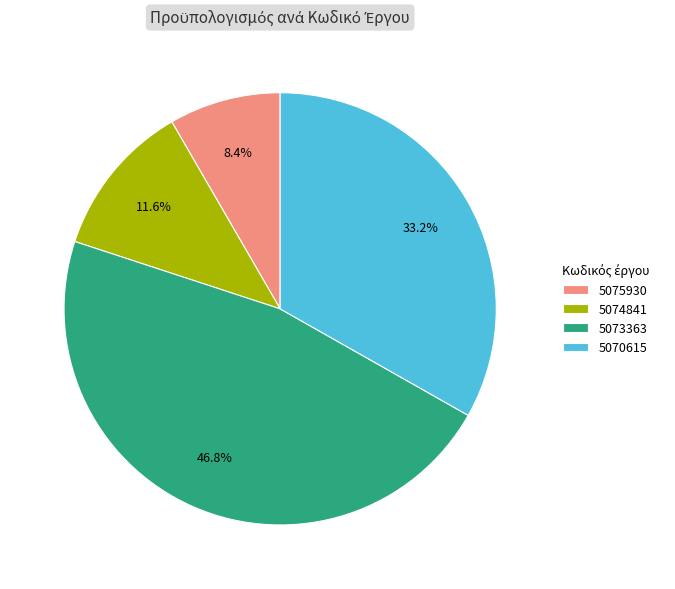

To the nearest percent, what is the difference between the 5073363 and 5070615 slice percentages?

14%